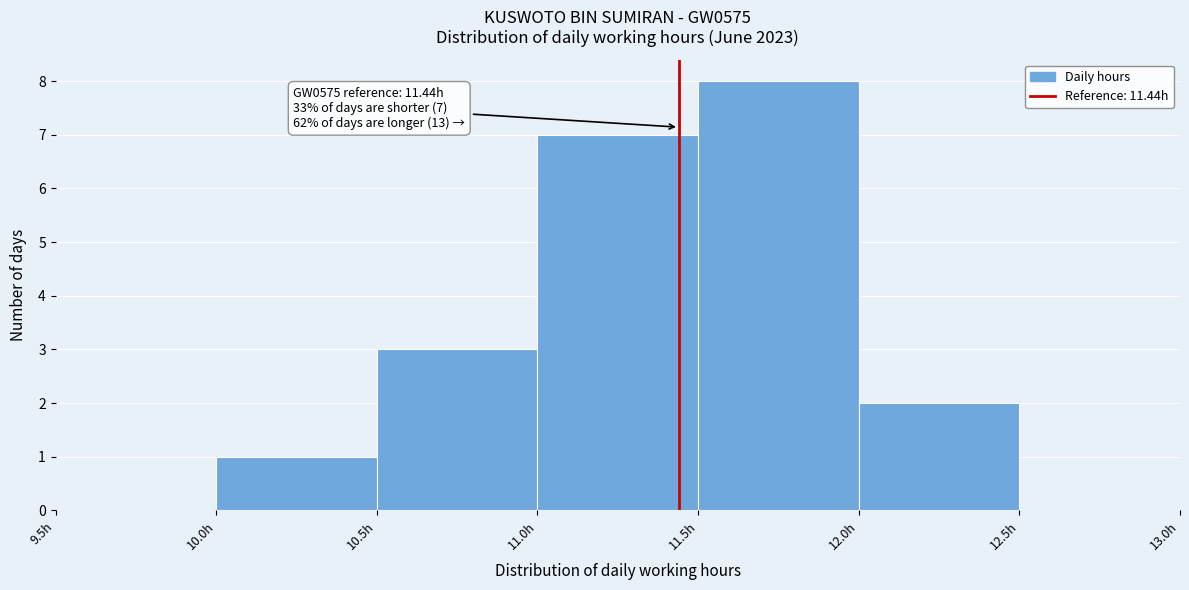

Over which range of the x-axis is the bar tallest?

11.5 to 12.0